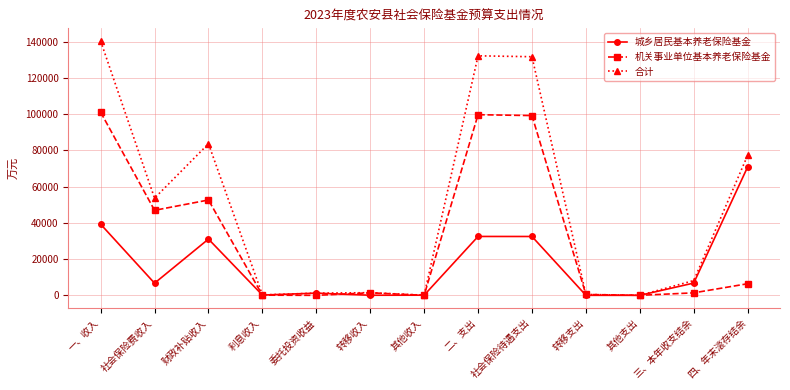

At which label is 机关事业单位基本养老保险基金 closest to 50558?

财政补贴收入